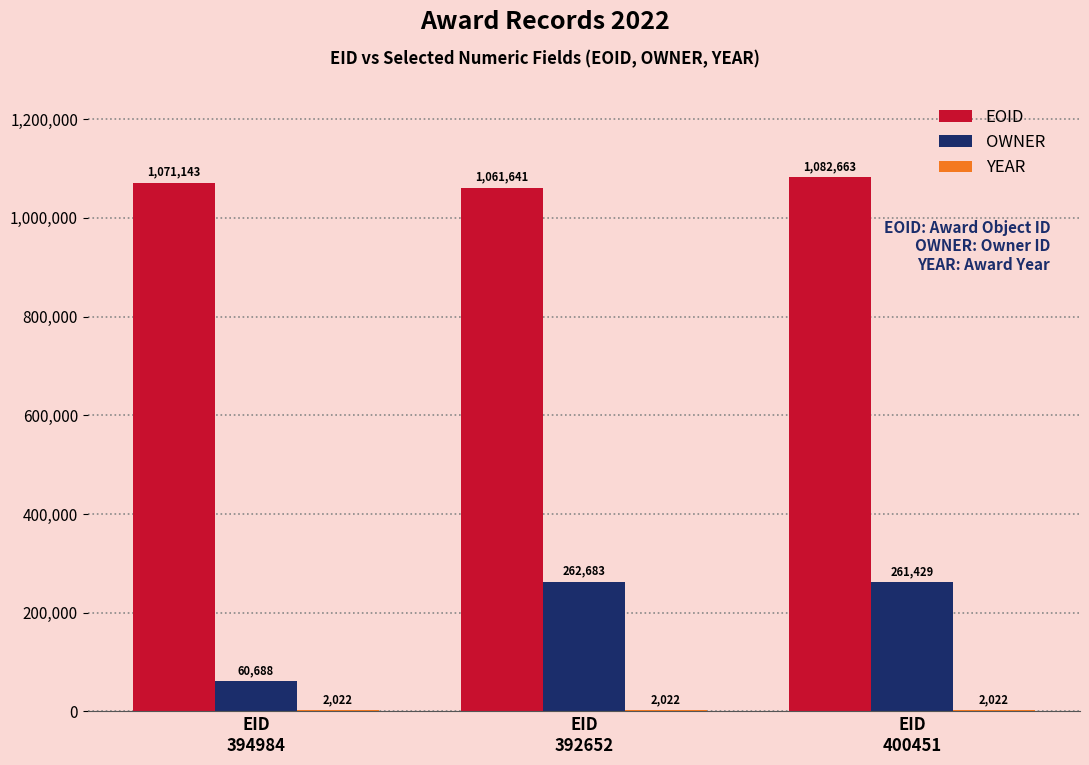

Which series has the largest total across all categories?

EOID